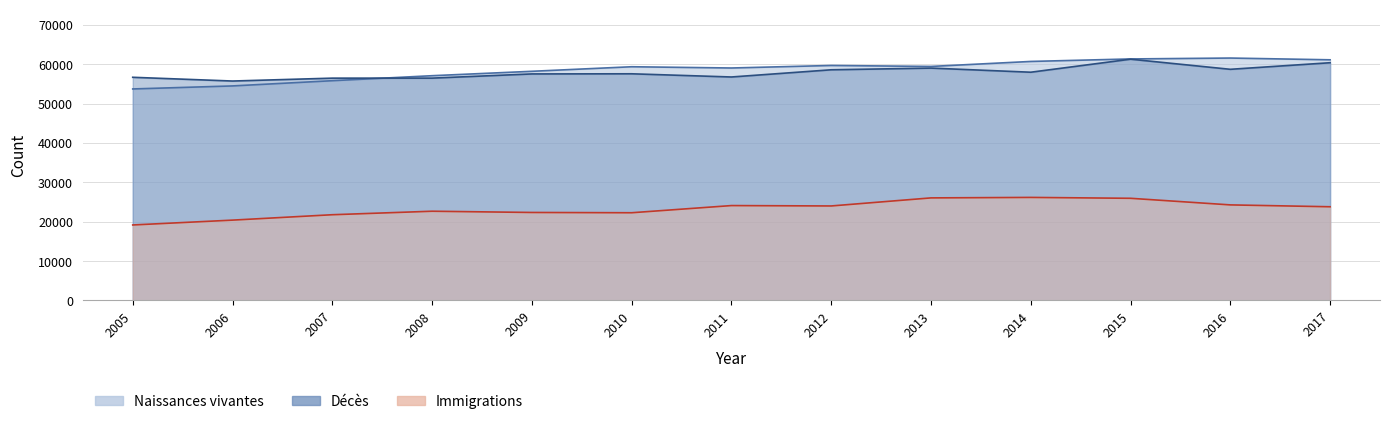

How many interior local peaks does the Naissances vivantes series have?

3